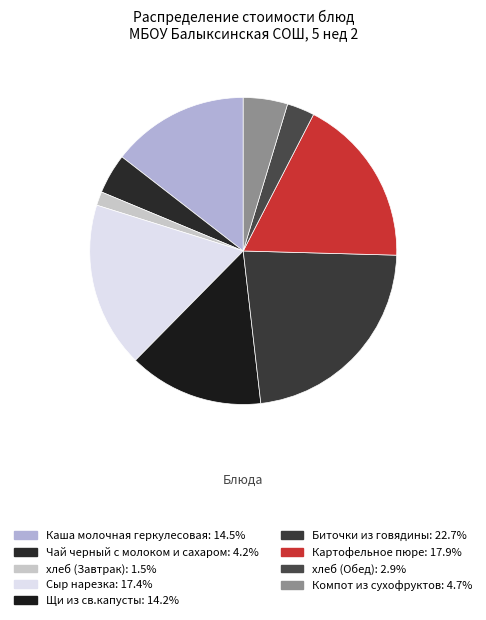

Between хлеб (Обед) and Картофельное пюре, which is larger?

Картофельное пюре